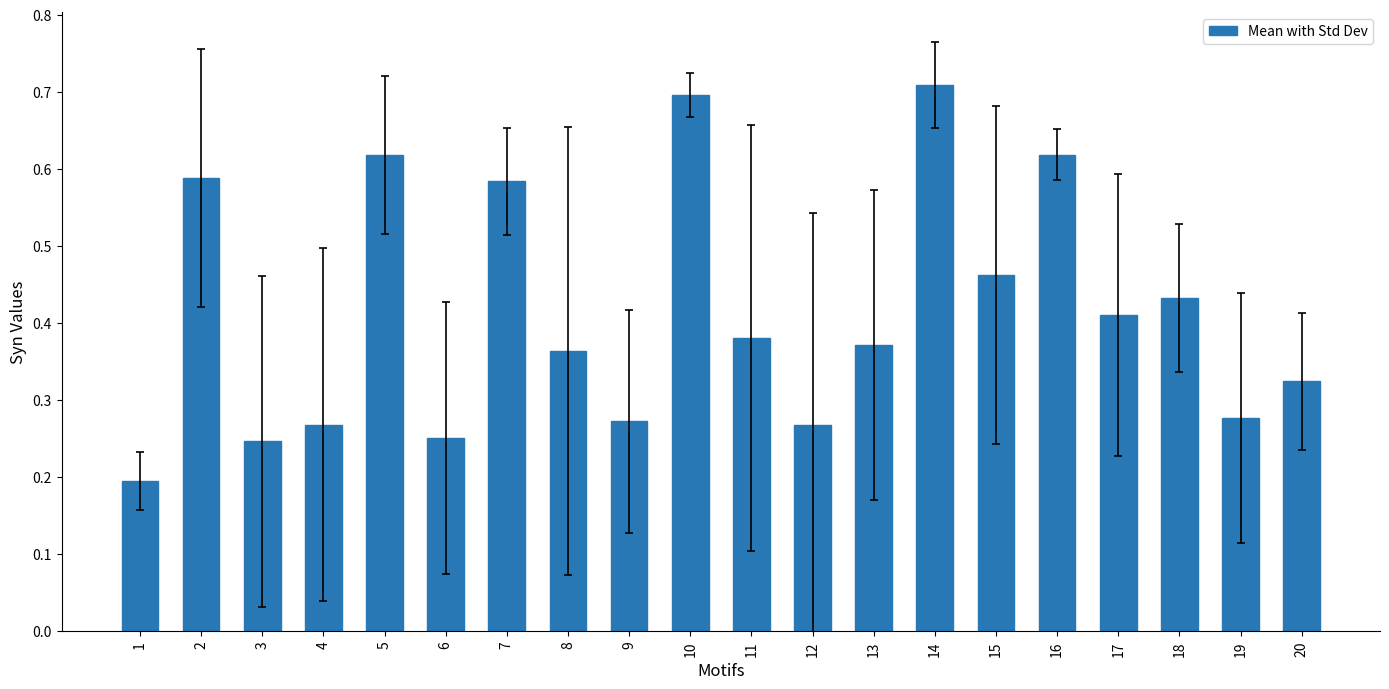

What is the sum of the values at 5 and 6?

0.9